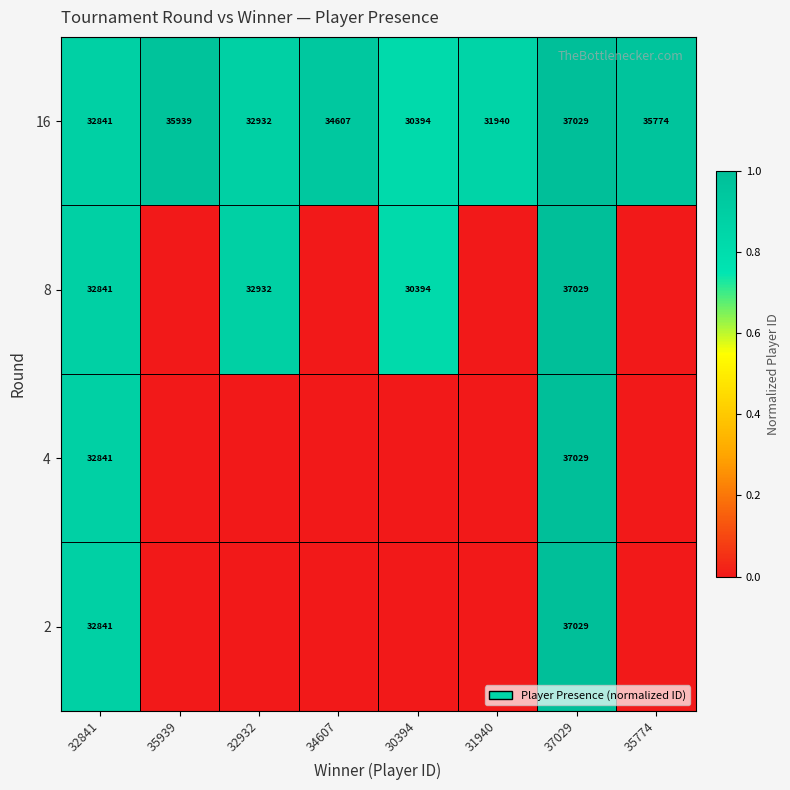

What is the approximate value of 16 at 34607?

34607